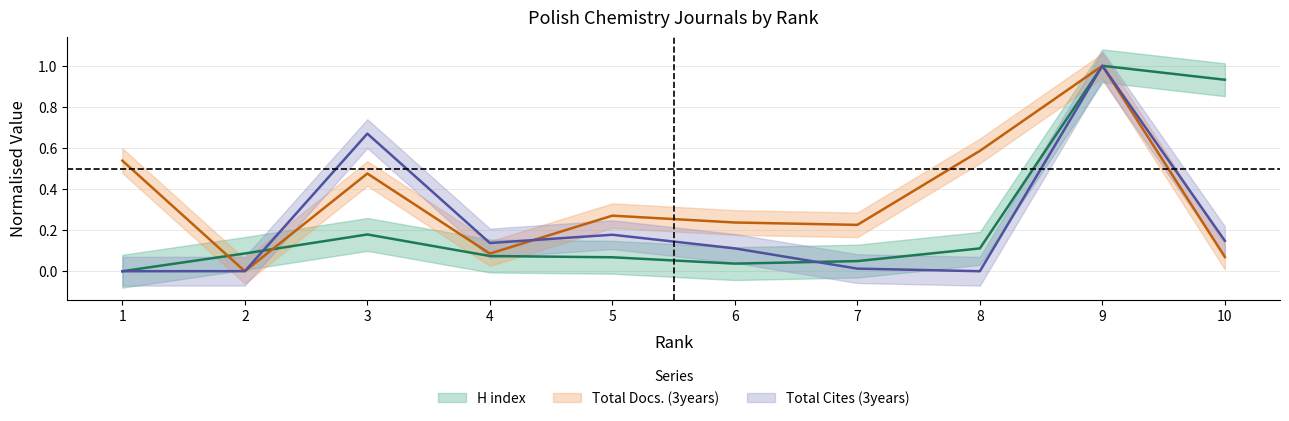

Count the number of categories in the chart.

10